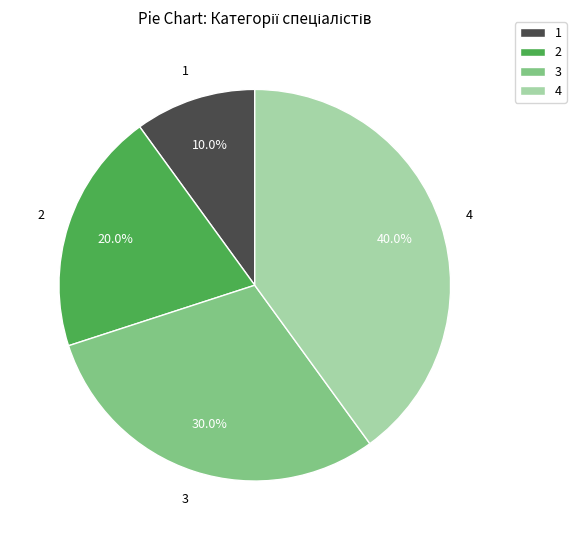

What percentage is NOT represented by 2?

80.0%